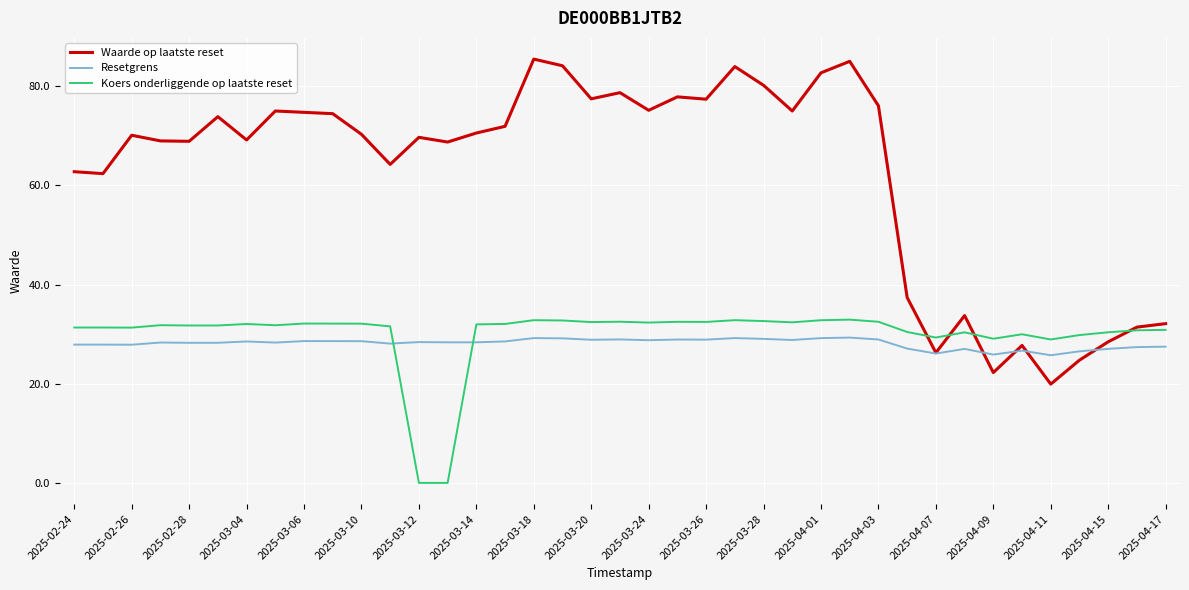

What is the lowest value of the Waarde op laatste reset series?

19.9